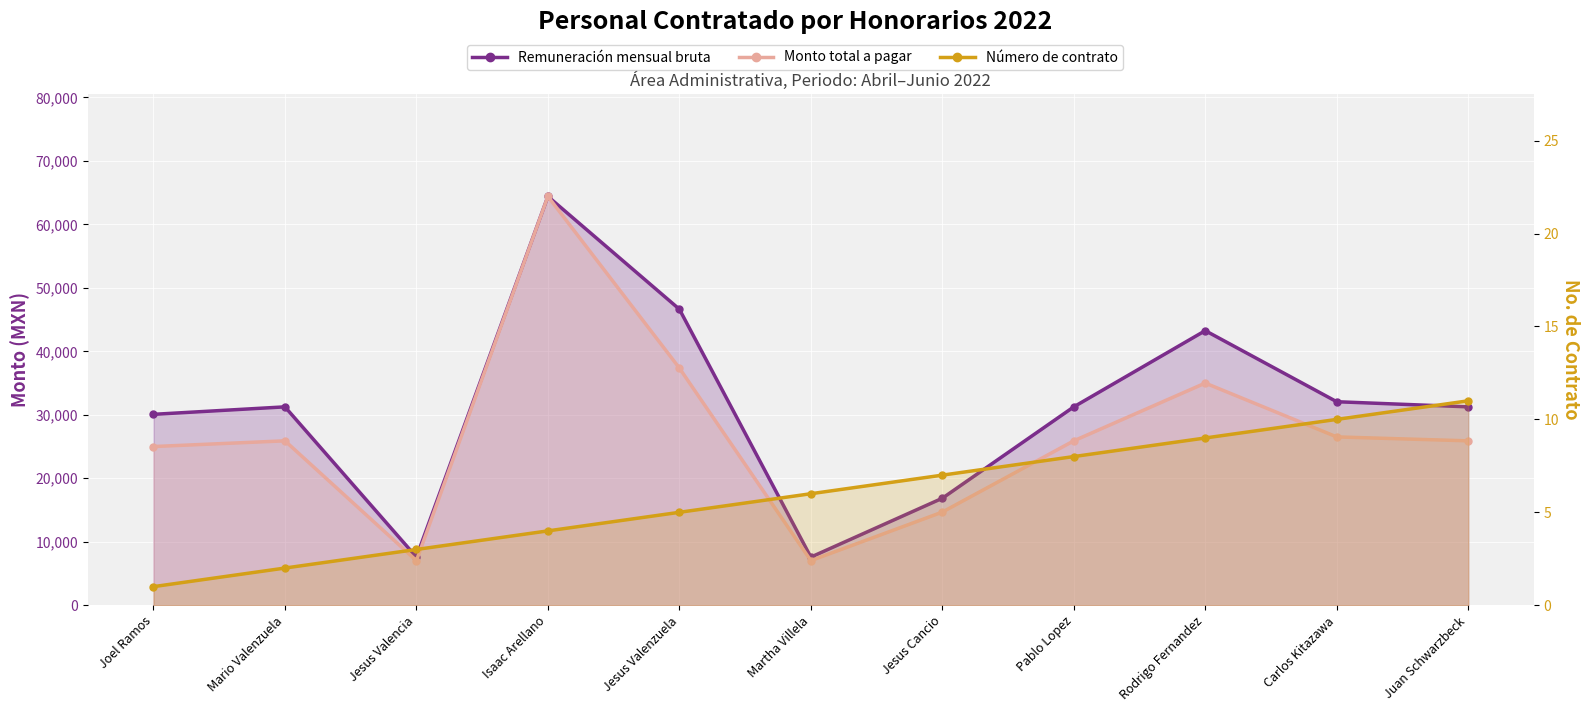

The Monto total a pagar series shows 37366 at Jesus Valenzuela. True or false?

True